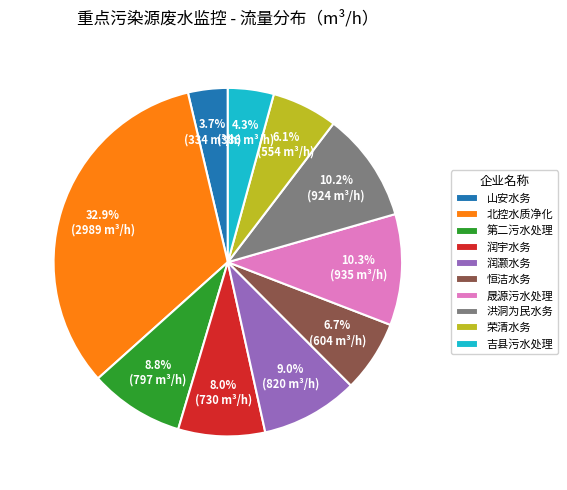

Between 山安水务 and 恒洁水务, which is larger?

恒洁水务